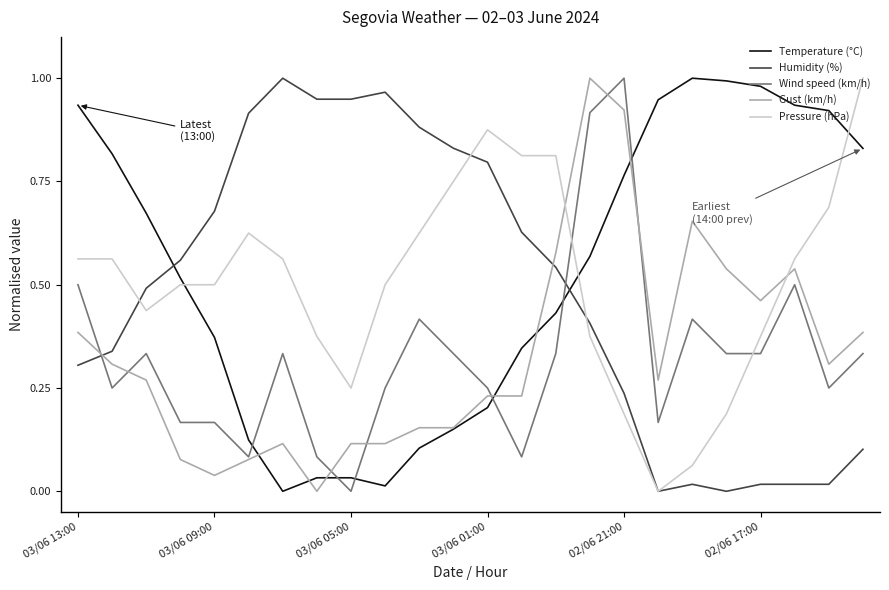

In Temperature (°C), how many points are lower than both neighbors (excluding endpoints)?

2